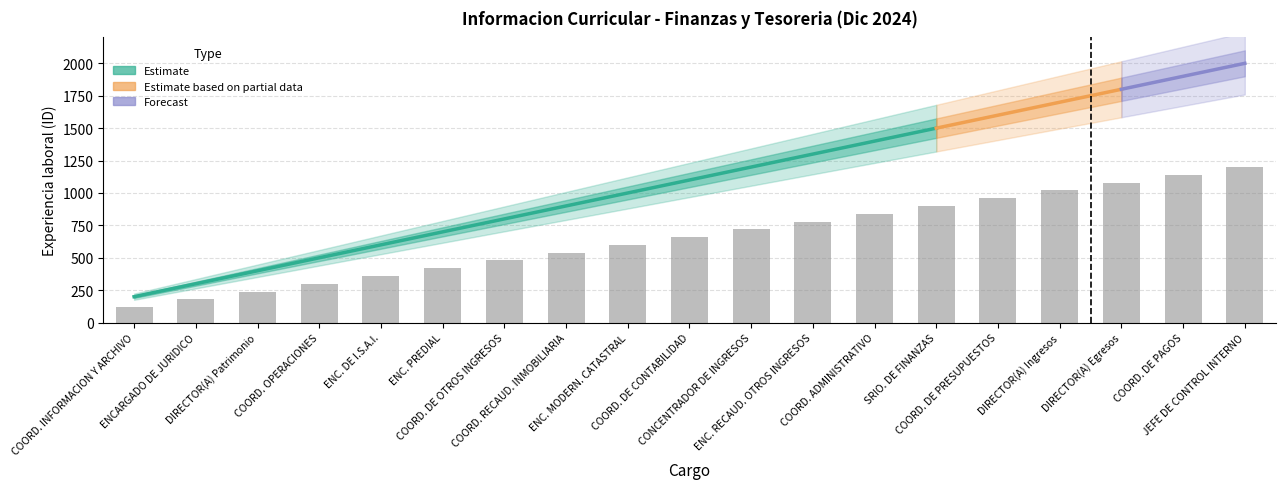

What position from the left is JEFE DE CONTROL INTERNO?

19